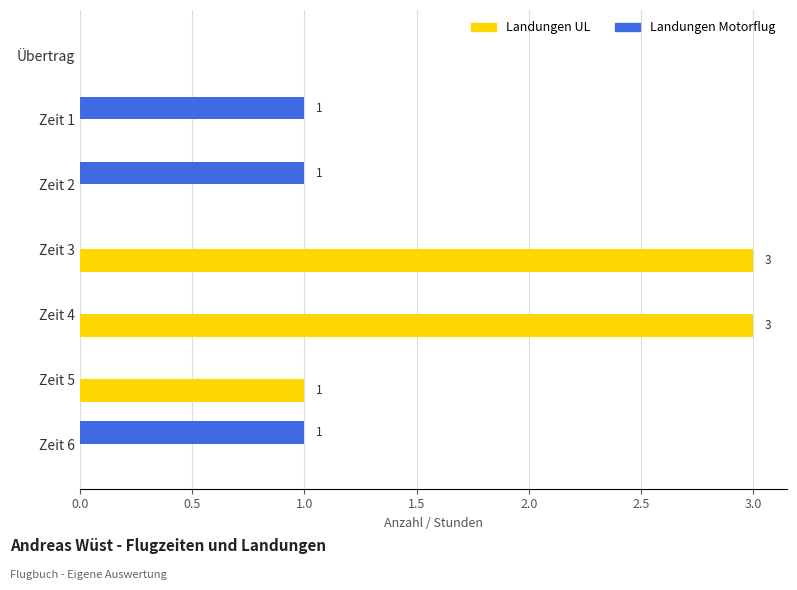

Which series has the largest total across all categories?

Landungen UL